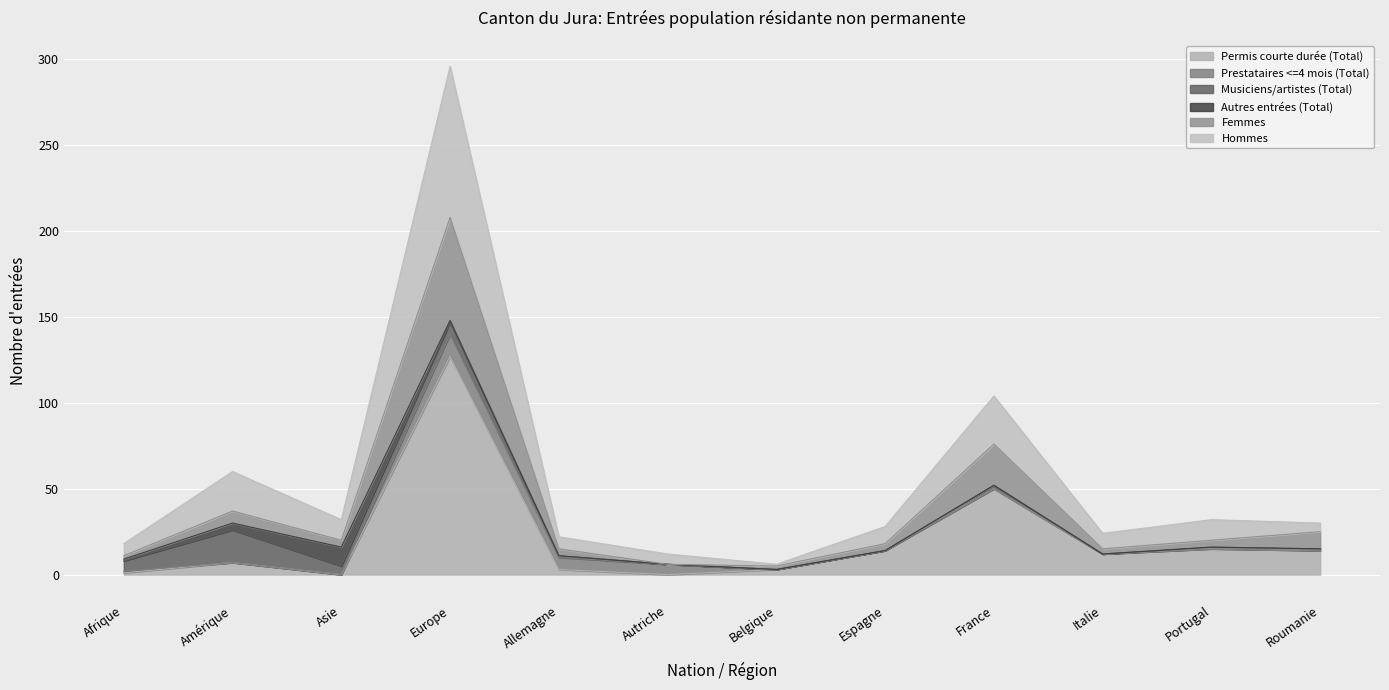

True or false: Femmes and Permis courte durée (Total) cross at least once.

False